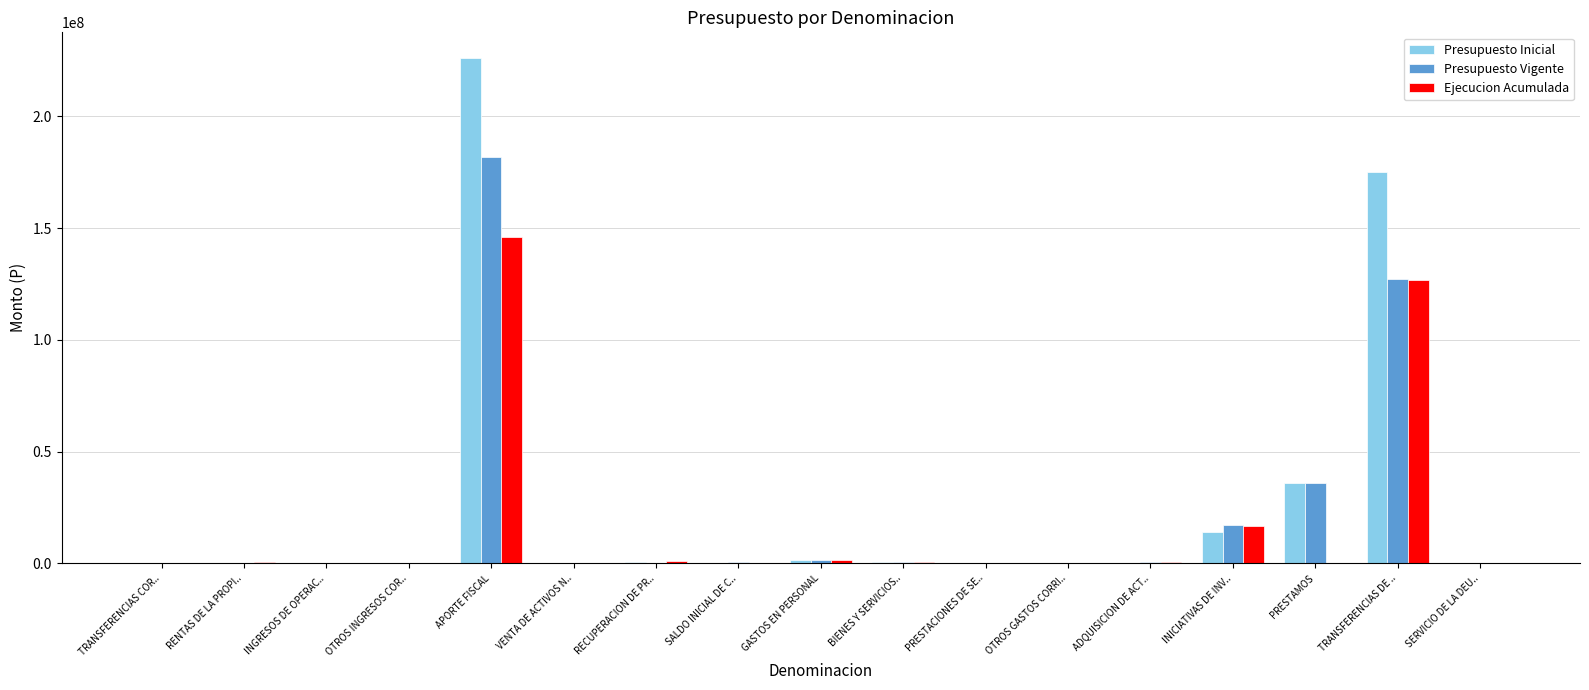

At which label is Presupuesto Inicial closest to 113113557?

TRANSFERENCIAS DE ..